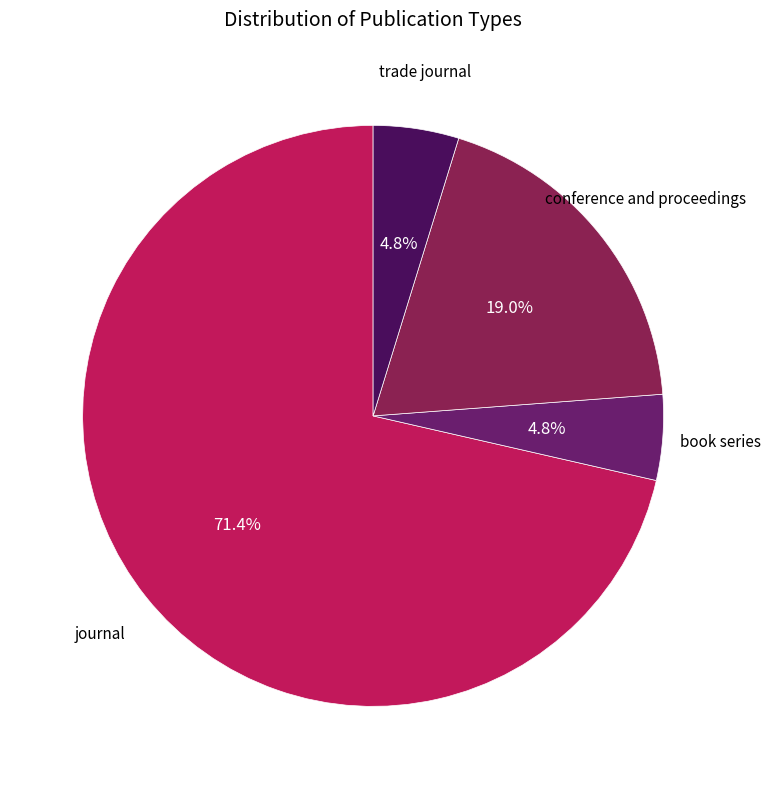

Which slice is the largest?

journal